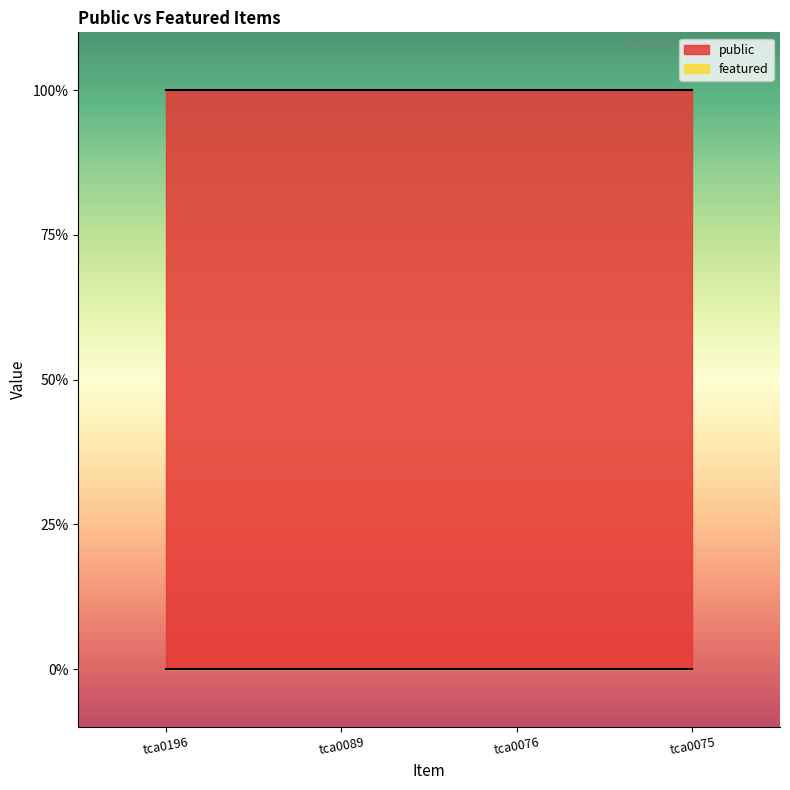

Reading left to right, transcribe all the data shown in this chart.

public: tca0196=1	tca0089=1	tca0076=1	tca0075=1
featured: tca0196=0	tca0089=0	tca0076=0	tca0075=0